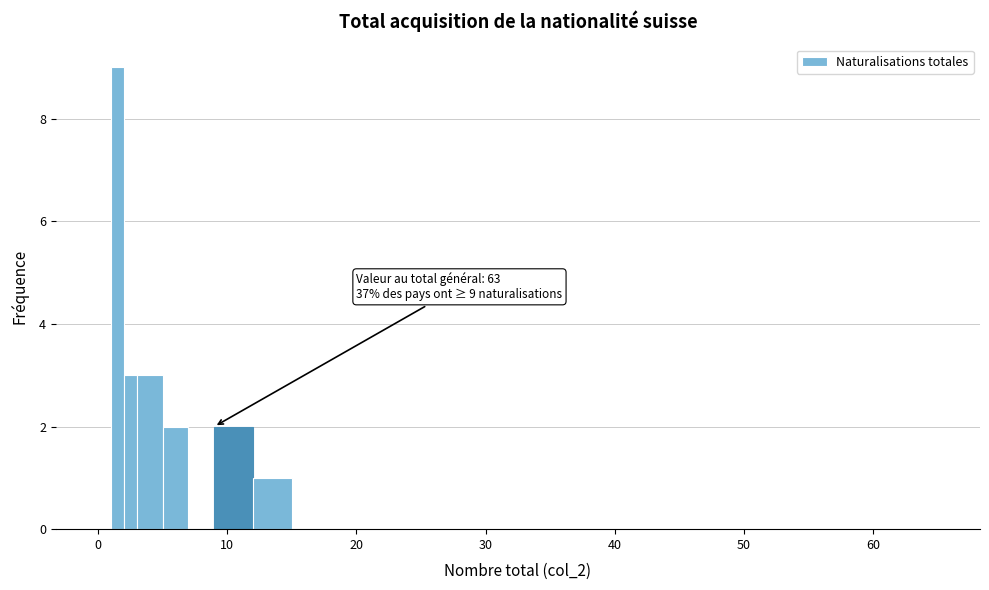

Around what value on the x-axis is the tallest bar? Give the approximate position of its centre, as read against the axis.

2